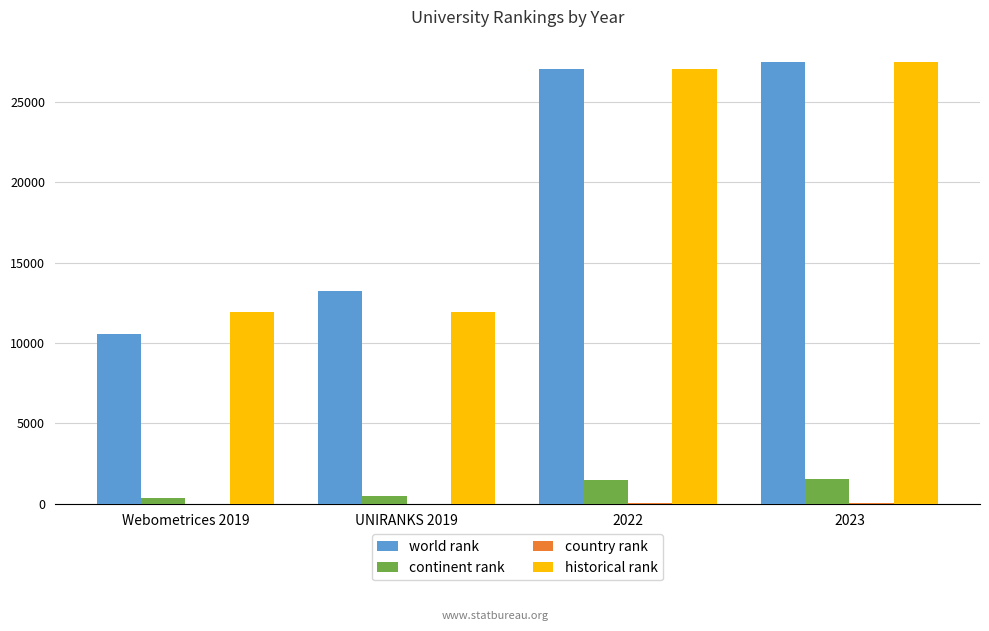

Which series changed the most between Webometrices 2019 and 2022?

world rank